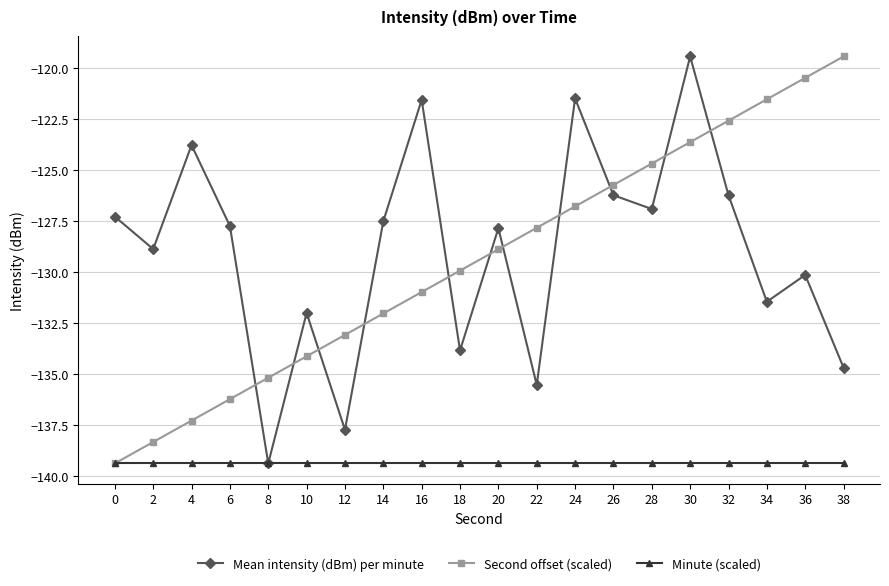

Is it true that Minute (scaled) equals -213.0 at 36?

False